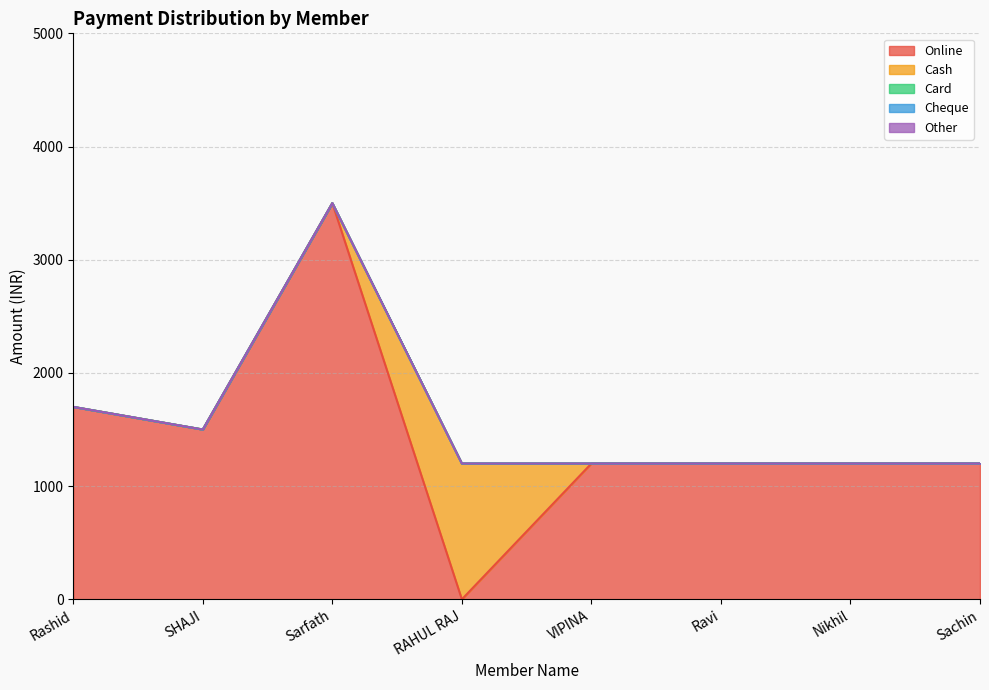

What is the value of the Online point at the 6th from the left?

1200